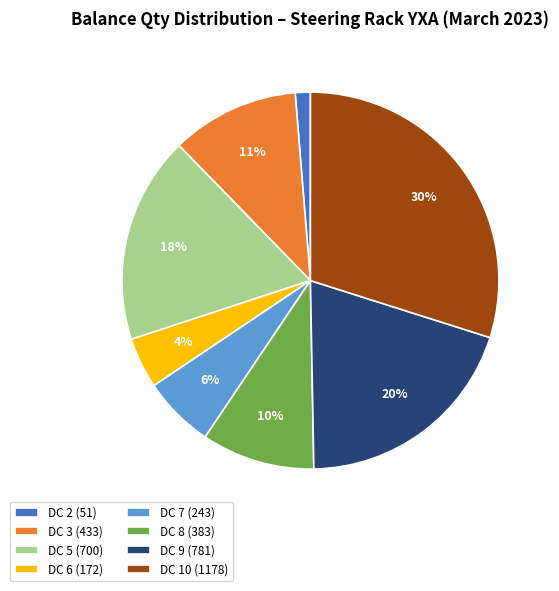

The DC 6 (172) slice represents 18% of the pie. True or false?

False